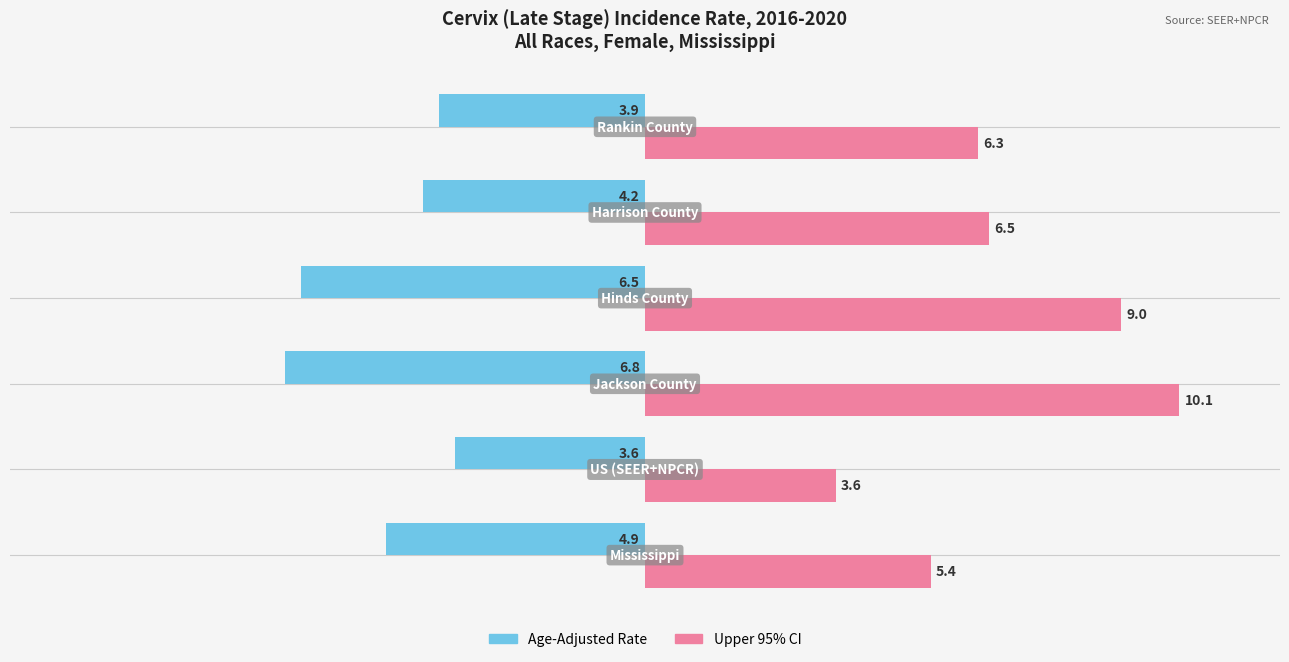

Which series has the largest range (max minus min)?

Upper 95% CI